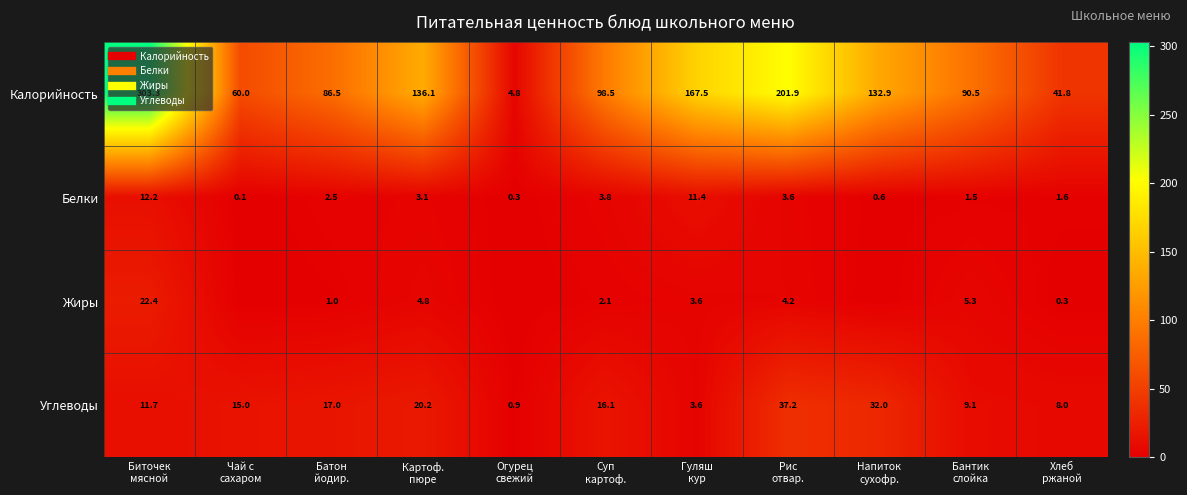

Which series changed the most between Картоф. пюре and Рис отвар.?

Калорийность